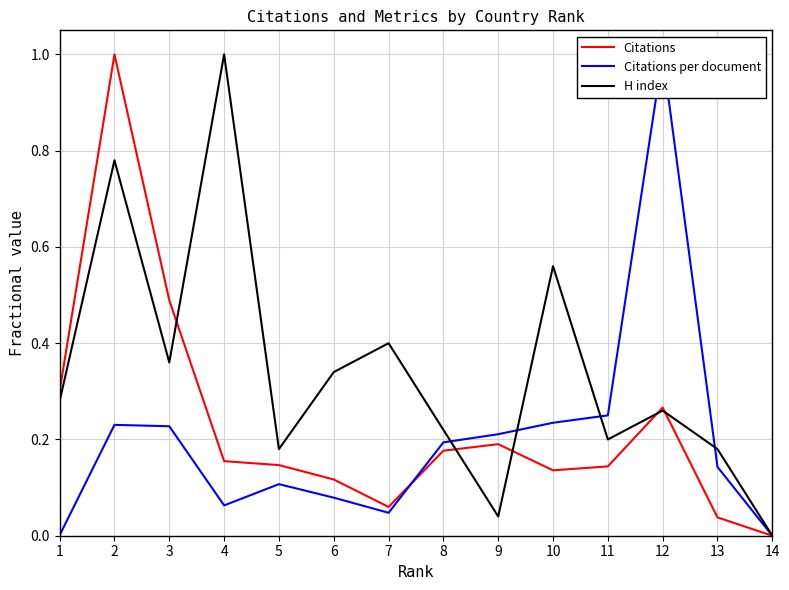

List the series in order of their overall mean, lowest first.

Citations per document, Citations, H index